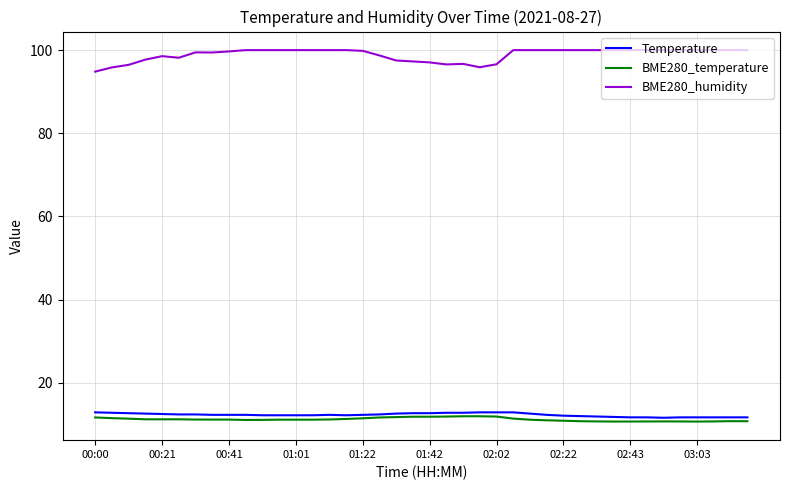

True or false: BME280_humidity and BME280_temperature intersect in this chart.

False